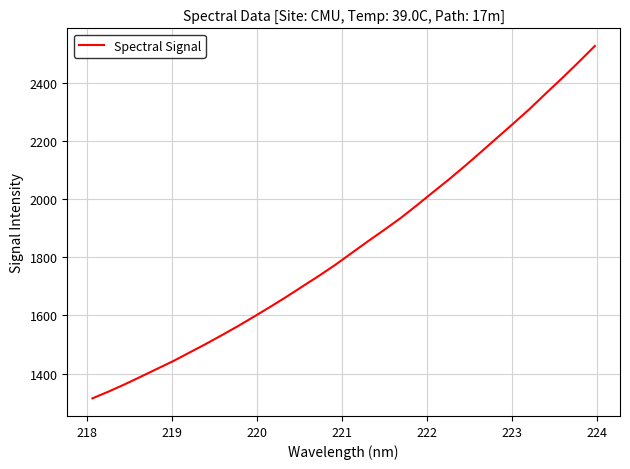

What is the difference between the maximum and minimum values?

1211.5